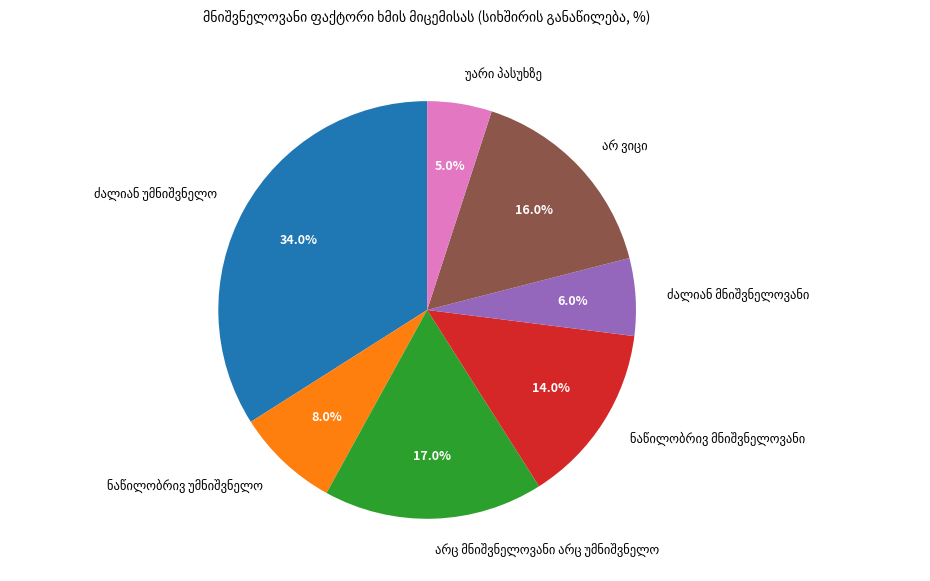

Does any single category account for the majority?

No